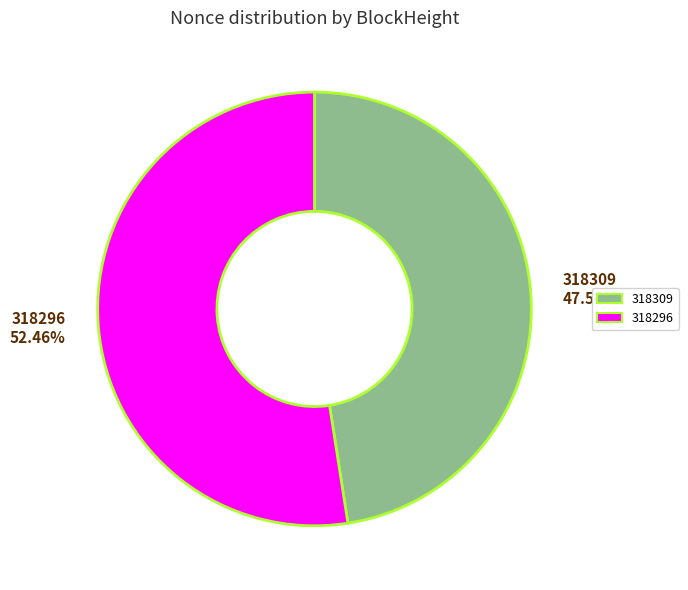

Count the number of slices in the pie.

2